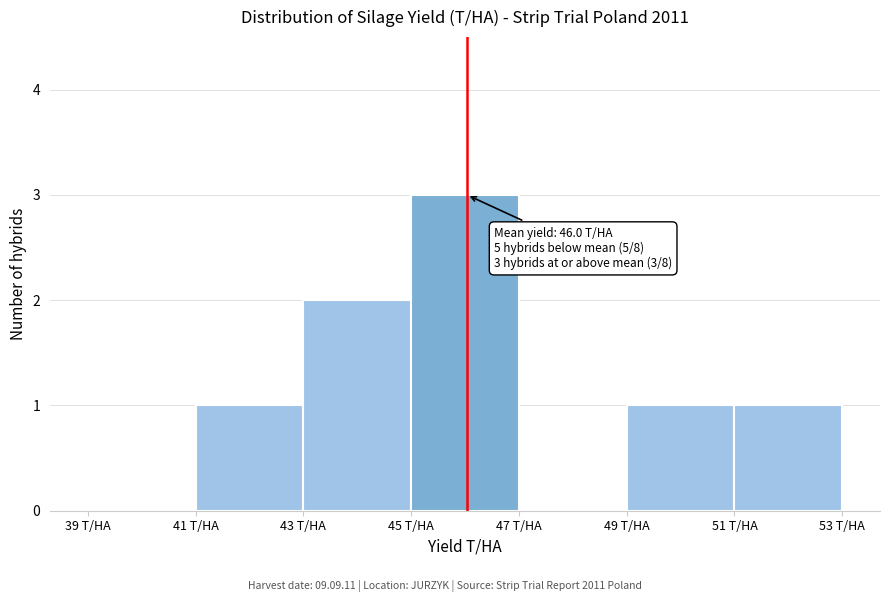

Over which range of the x-axis is the bar tallest?

45 to 47